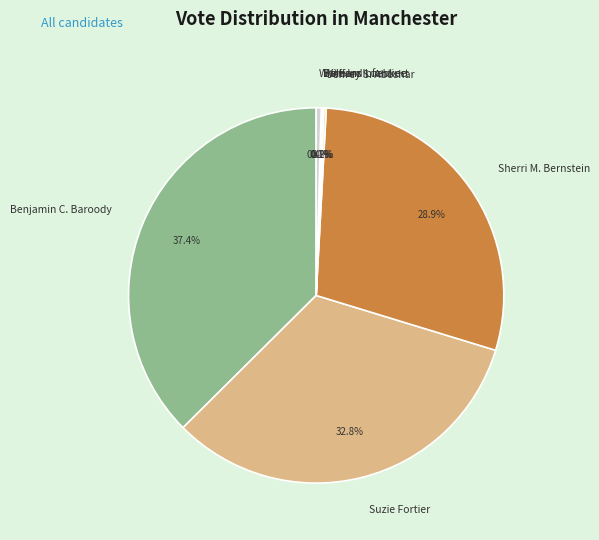

What is the ratio of the value at Suzie Fortier to the value at Write-Ins?

76.5